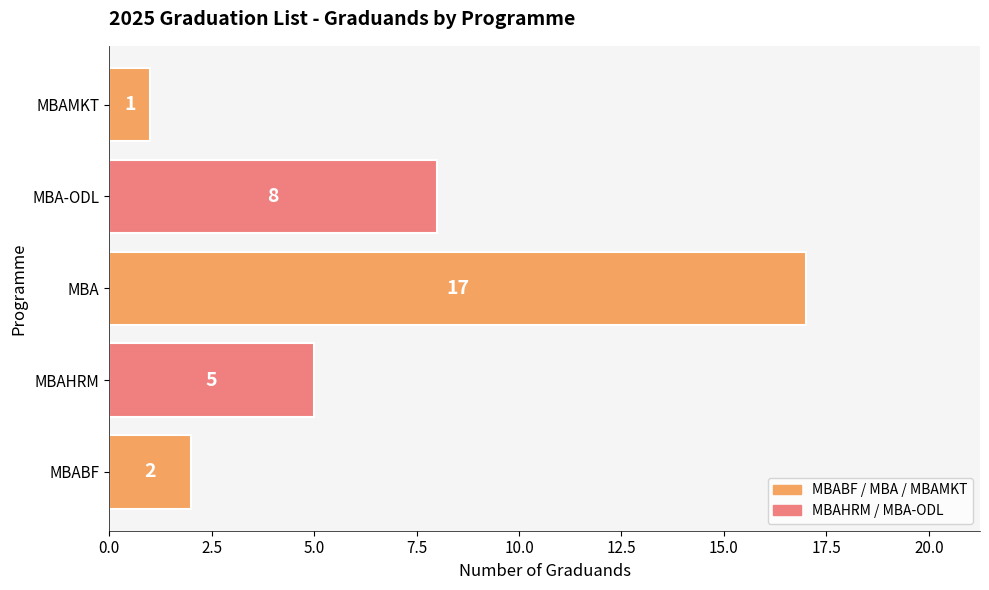

List the labels in order of value, largest first.

MBA, MBA-ODL, MBAHRM, MBABF, MBAMKT